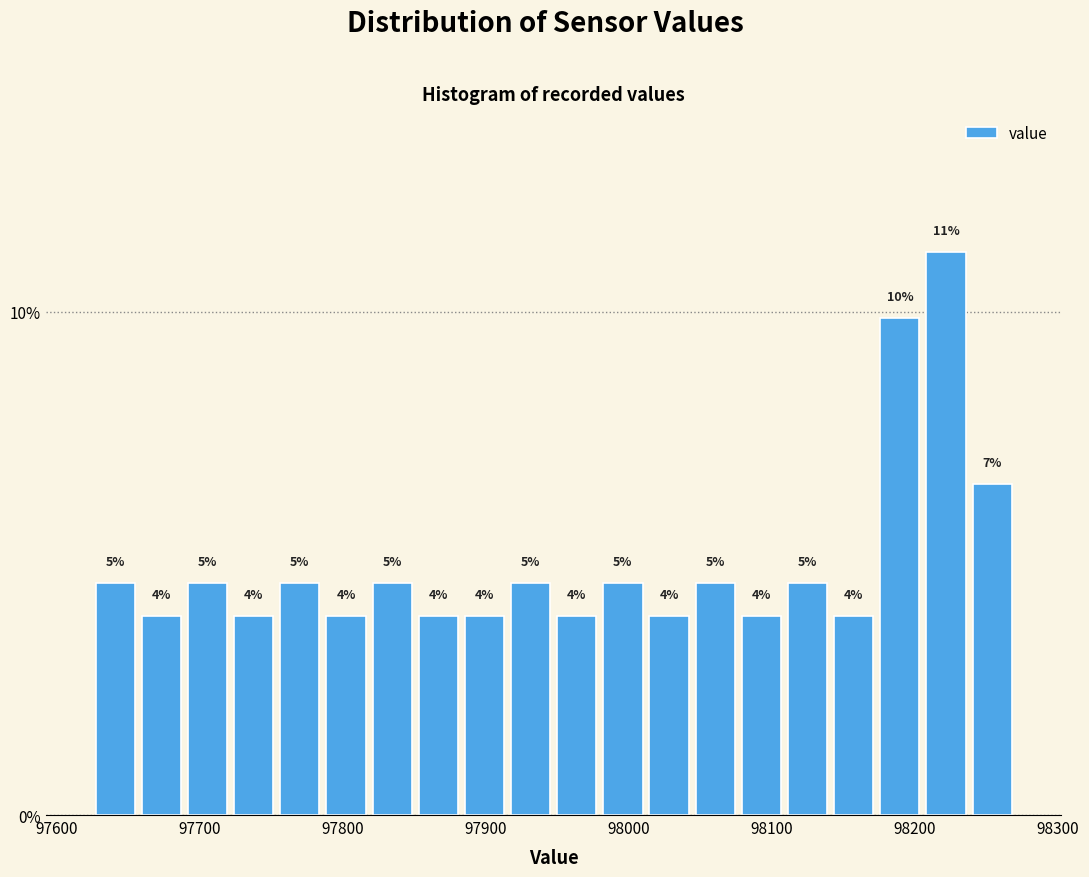

Around what value on the x-axis is the tallest bar? Give the approximate position of its centre, as read against the axis.

98220